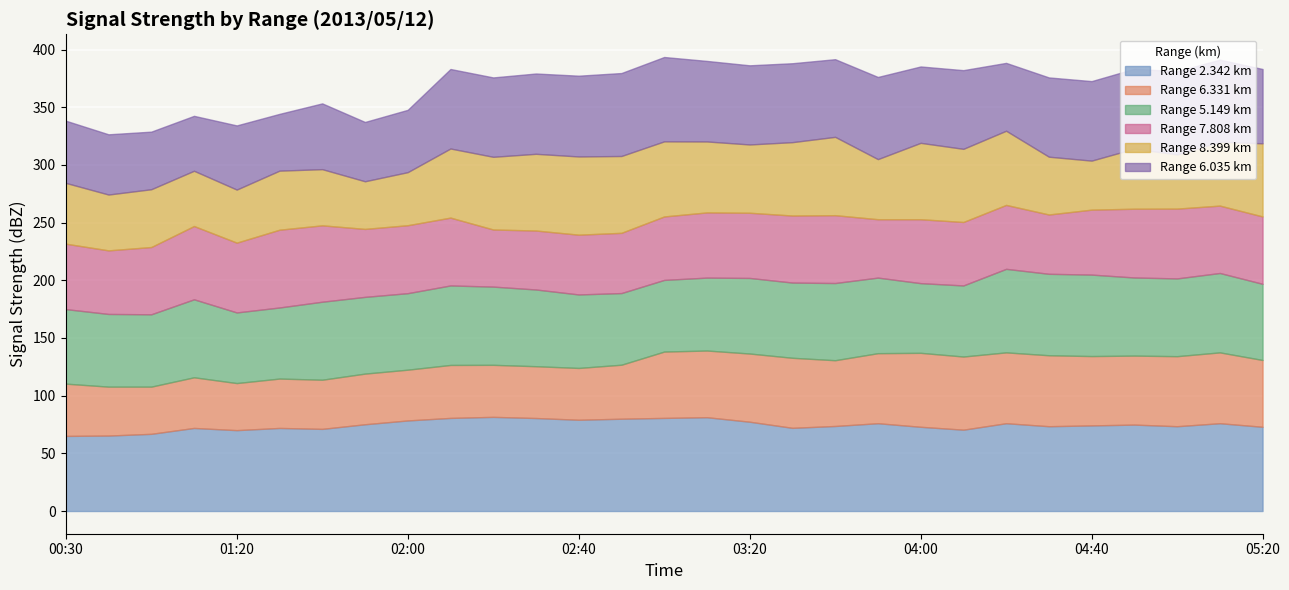

What is the value of the 2.342 point at the 15th from the left?

80.7